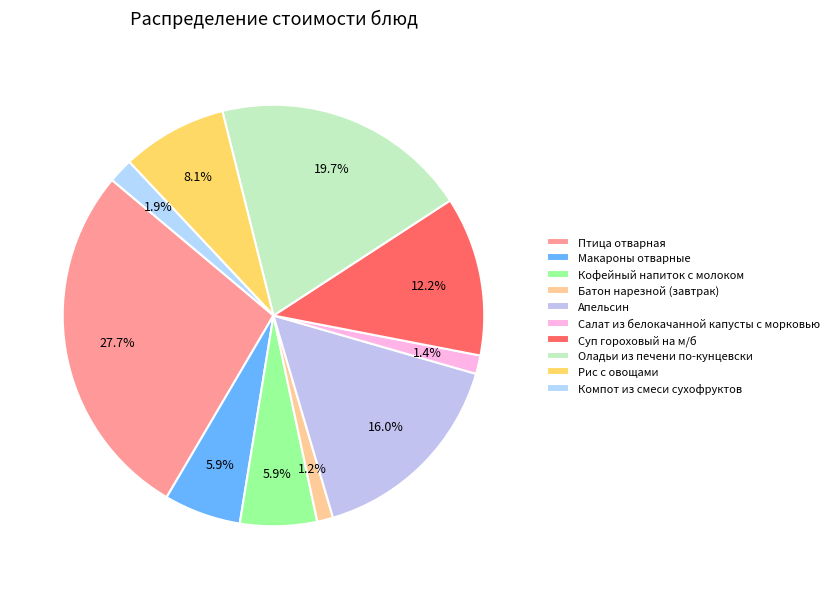

To the nearest percent, what portion does Апельсин represent?

16%